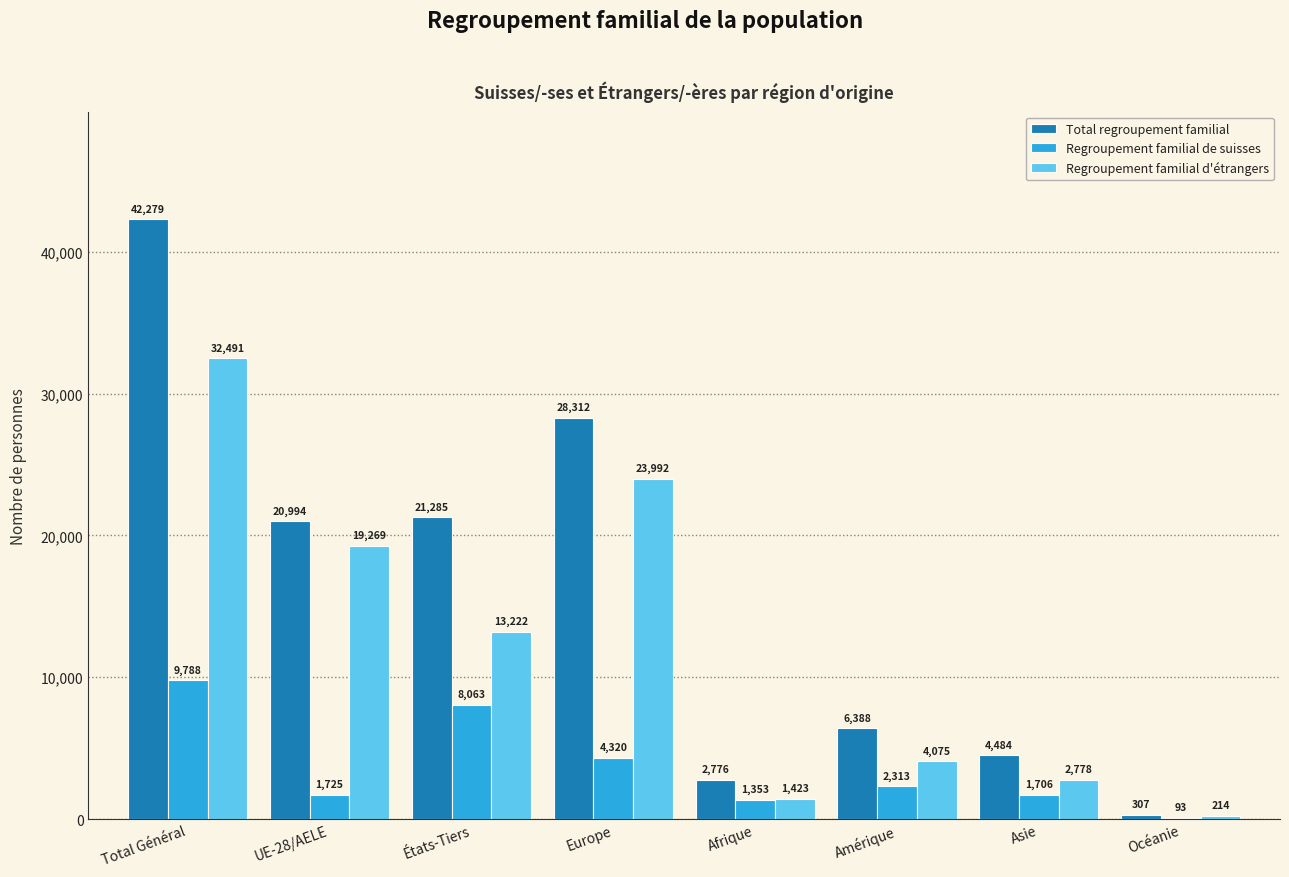

At which label does Total regroupement familial first exceed 20994?

Total Général